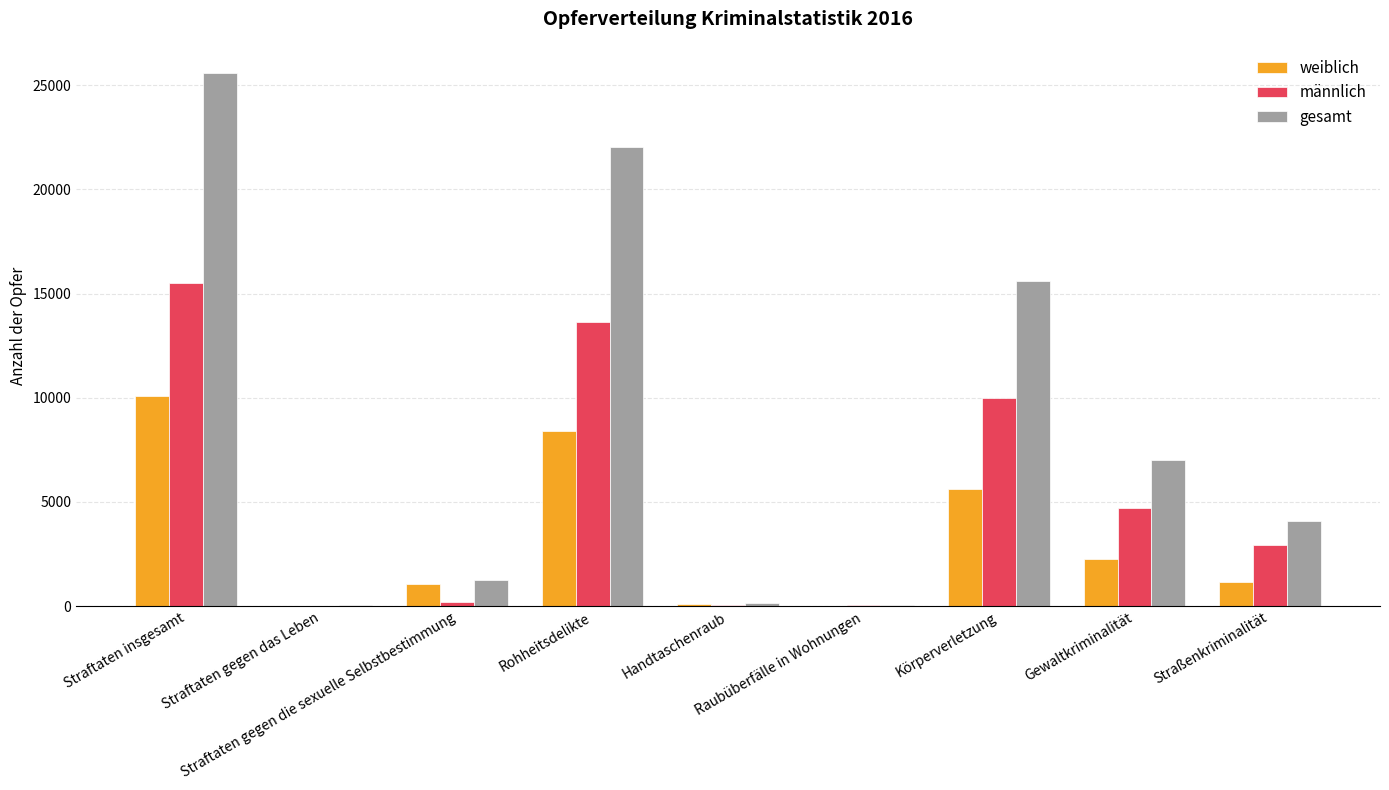

Are the bars horizontal?

No